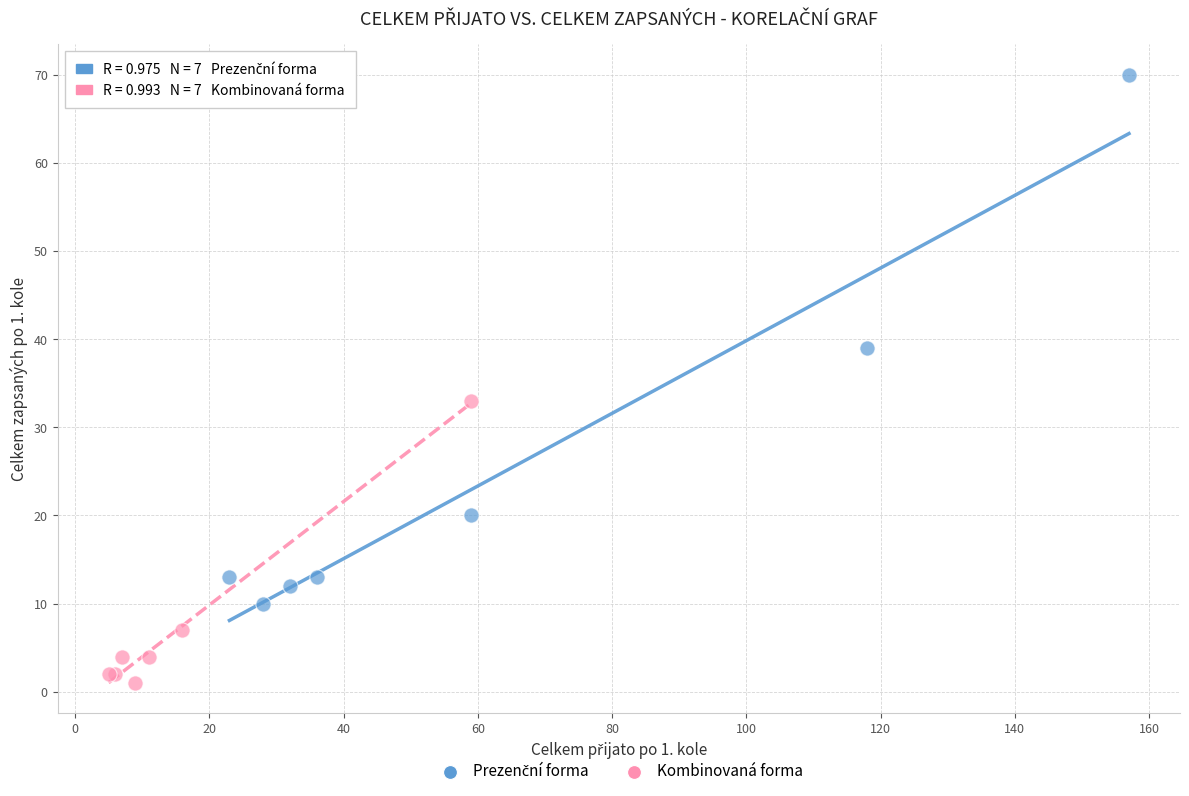

Which series reaches the minimum Y coordinate?

Kombinovaná forma